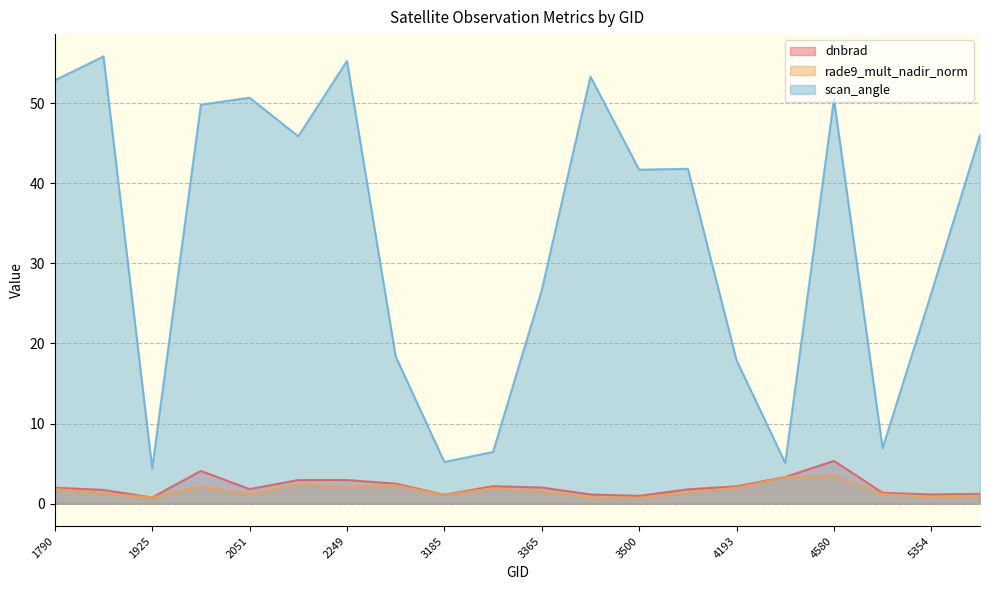

Is it true that dnbrad equals 1.9 at 5390?

False